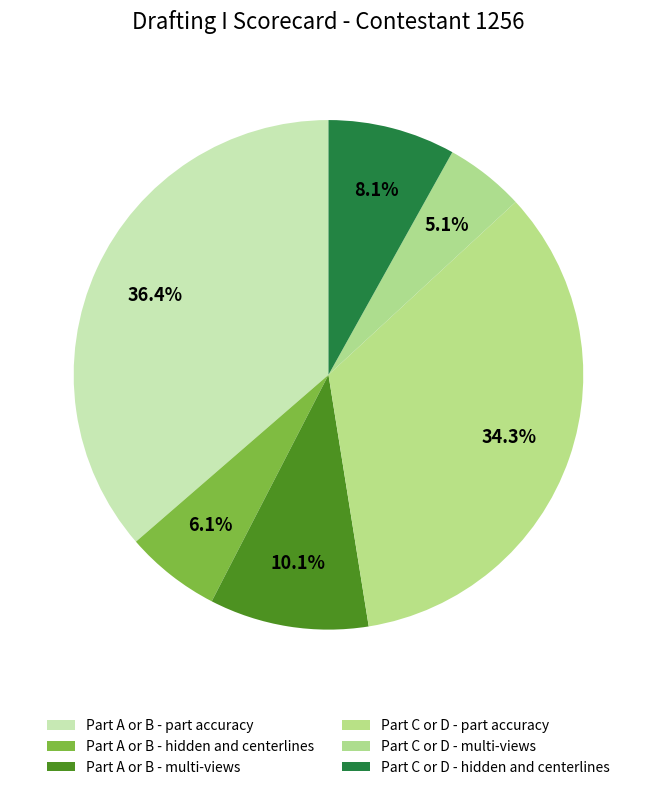

How many slices are in this pie chart?

6